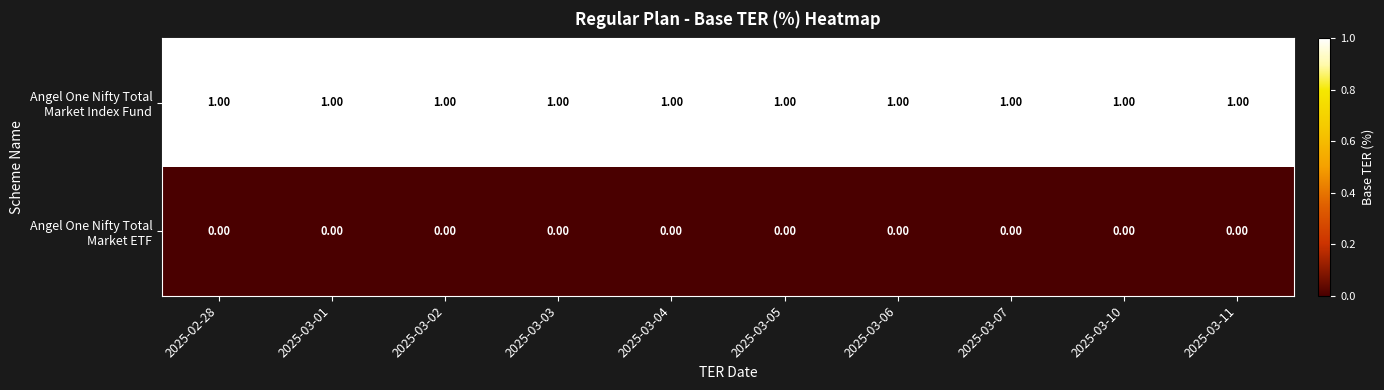

List the series in order of their peak value, highest first.

Angel One Nifty Total Market Index Fund, Angel One Nifty Total Market ETF